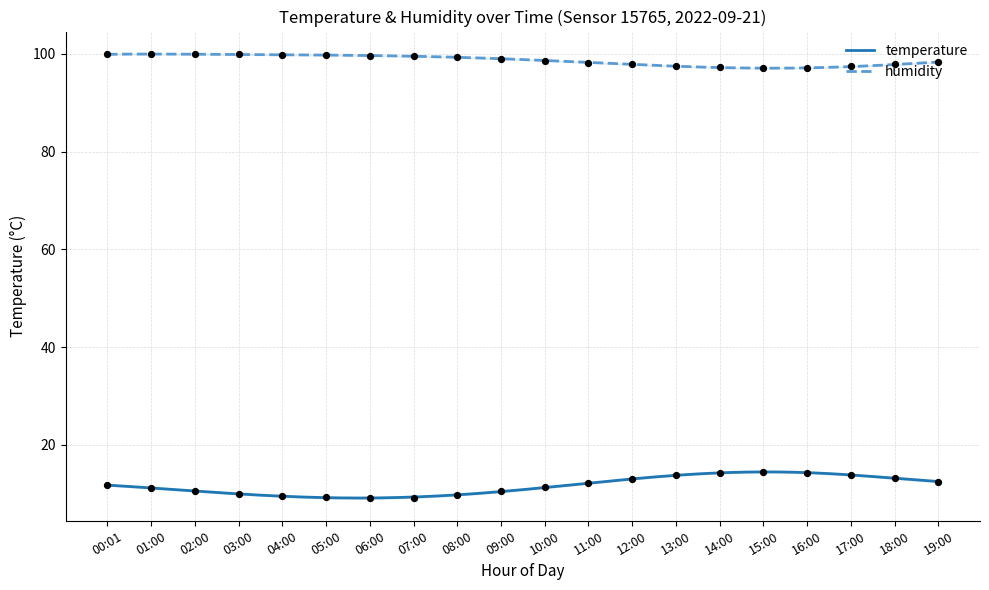

What are all the series names shown in the legend?

temperature, humidity